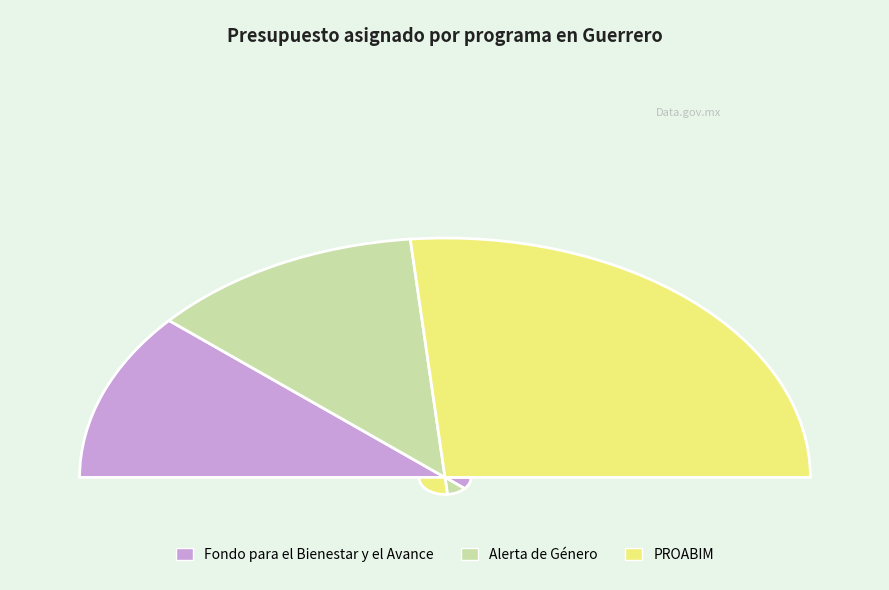

Rank the categories by value from highest to lowest.

PROABIM, Alerta de Género, Fondo para el Bienestar y el Avance